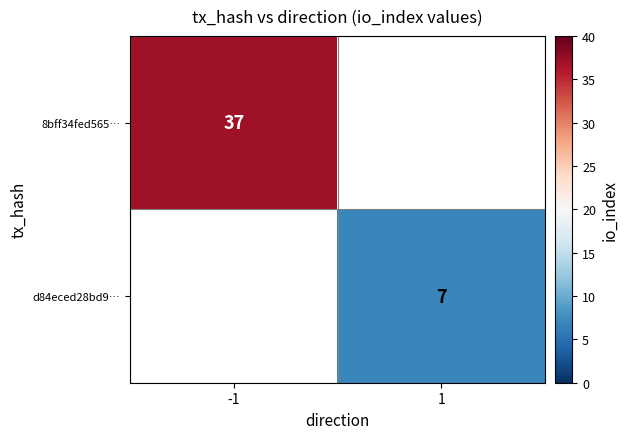

The d84eced28bd9… series shows 11.7 at 1. True or false?

False